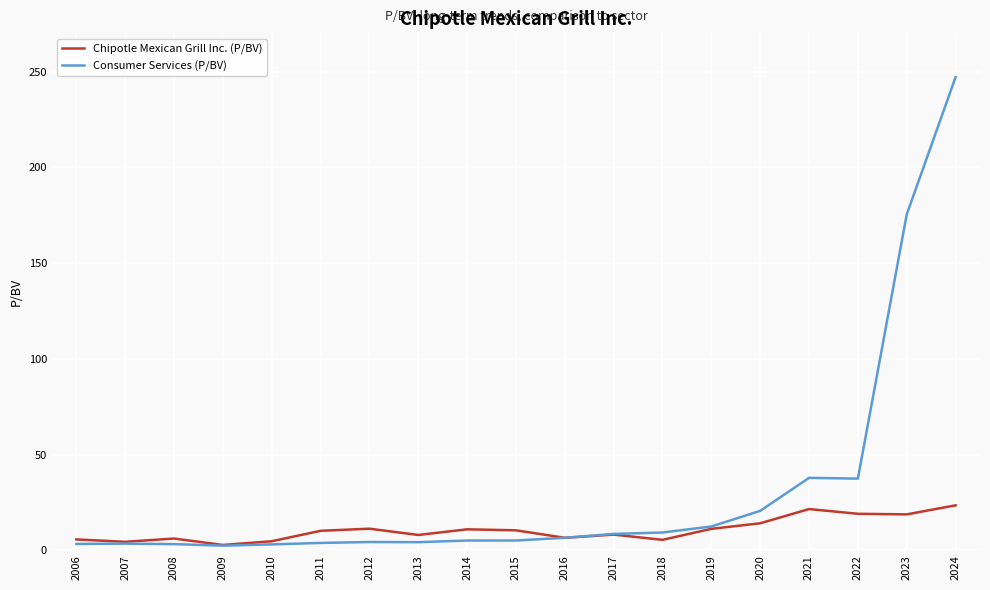

List the series in order of their peak value, lowest first.

Chipotle Mexican Grill Inc. (P/BV), Consumer Services (P/BV)